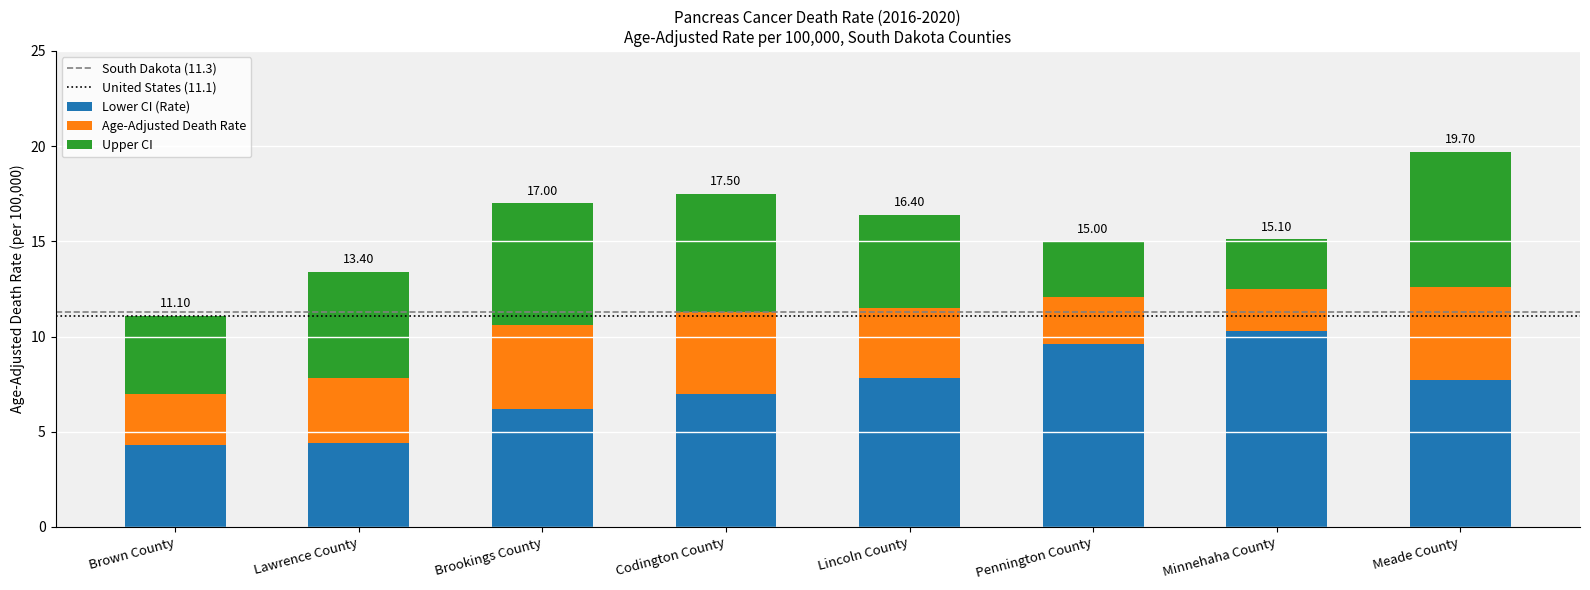

What is the sum of all Lower CI (Rate) values?

57.3